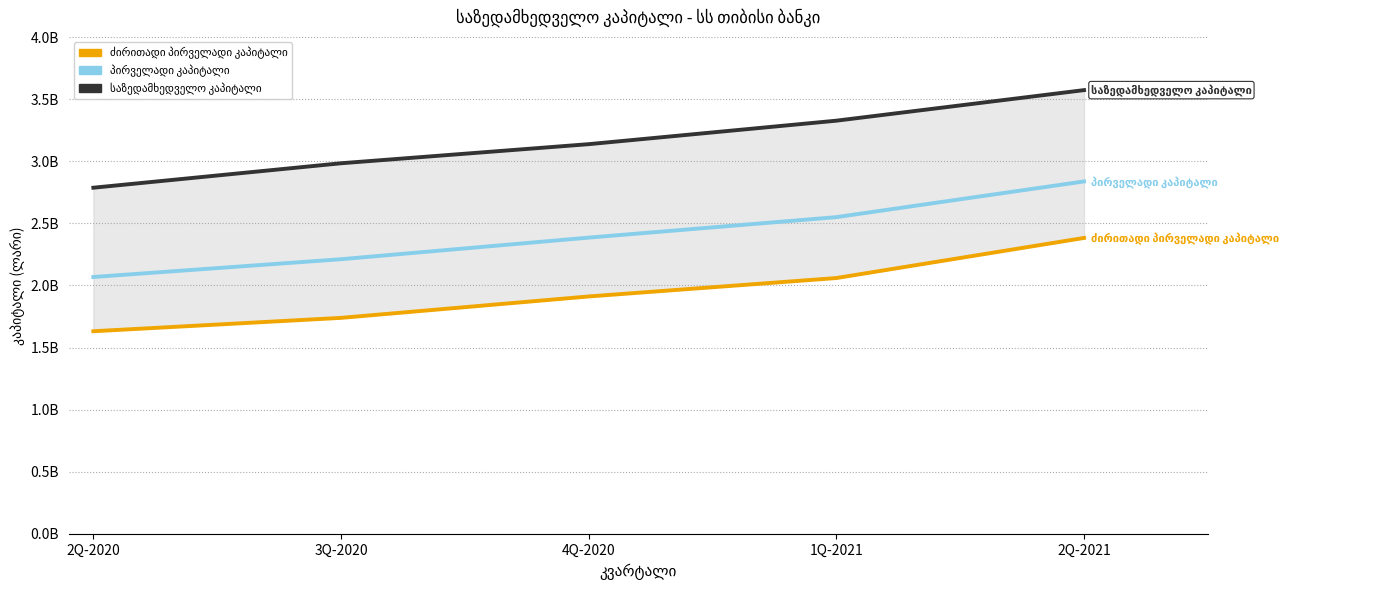

Which series has the largest total across all categories?

საზედამხედველო კაპიტალი